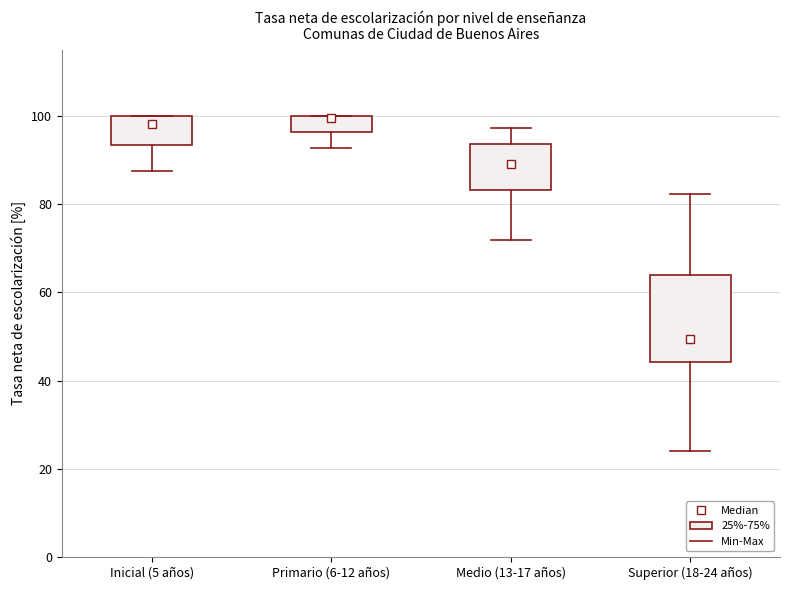

Reading left to right, transcribe this box plot: for each box, give where its median line is, the range the box spans, and where its two whiskers end, as read against the y-axis. The values are not printed on the chart, so give them approximately, as read against the axis.

Inicial (5 años): median 98, box 94 to 100, whiskers 88 to 100
Primario (6-12 años): median 100, box 96 to 100, whiskers 92 to 100
Medio (13-17 años): median 90, box 84 to 94, whiskers 72 to 98
Superior (18-24 años): median 50, box 44 to 64, whiskers 24 to 82